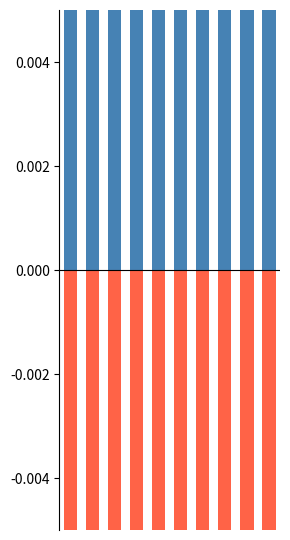

How many categories are shown in the chart?

10